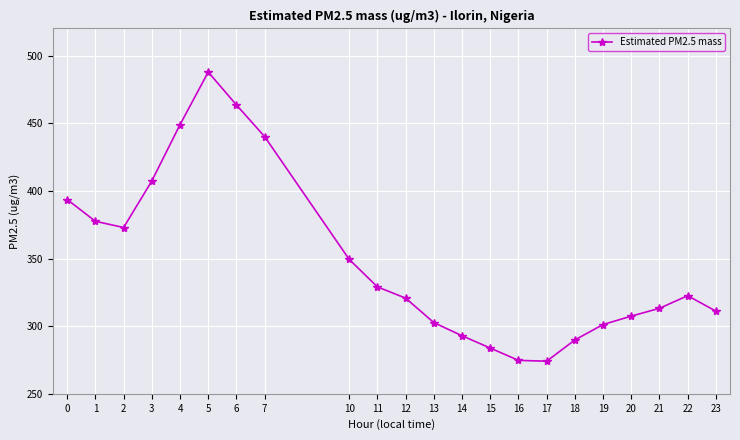

At which category does the data reach its first local valley?

2